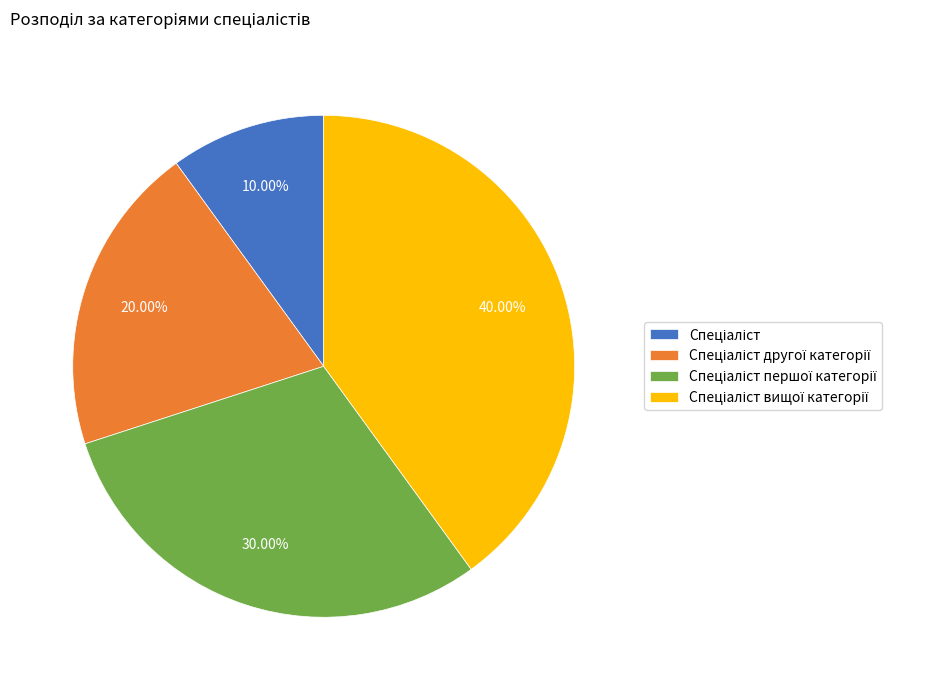

Is there any slice that represents more than half of the pie?

No